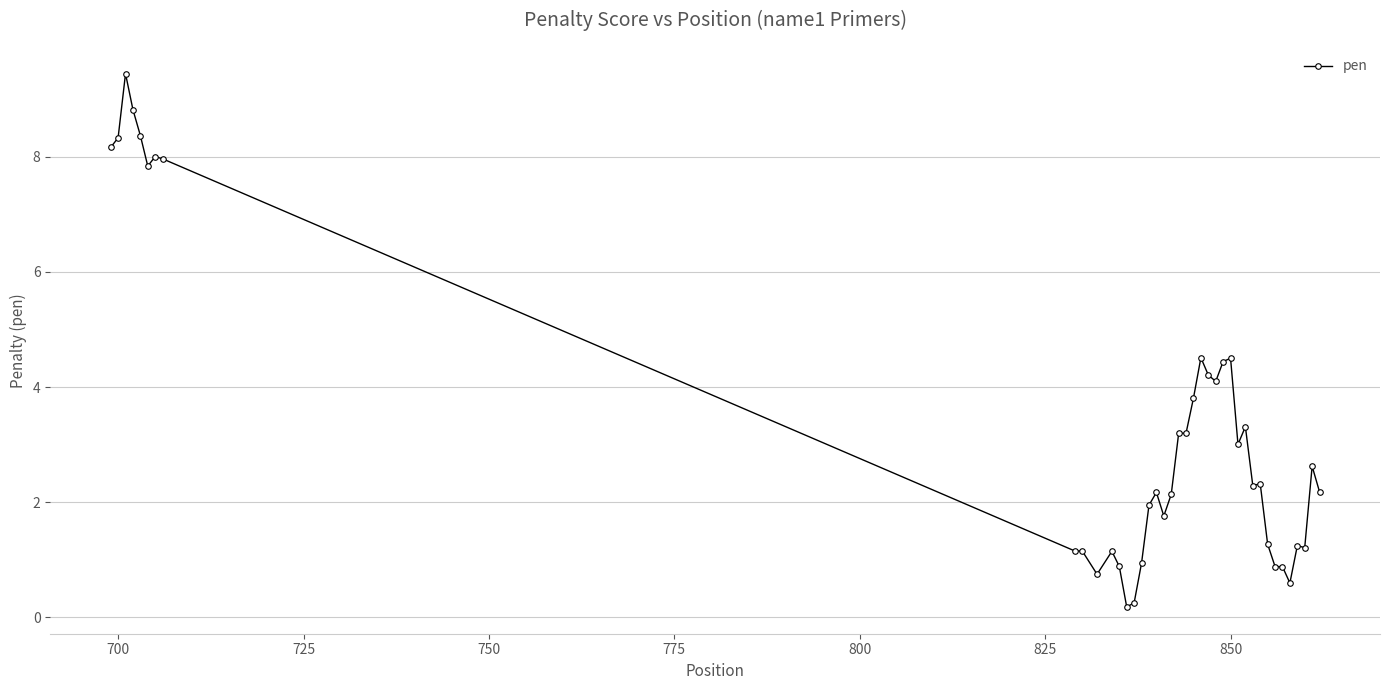

What is the value of the 40th point from the left?

2.2